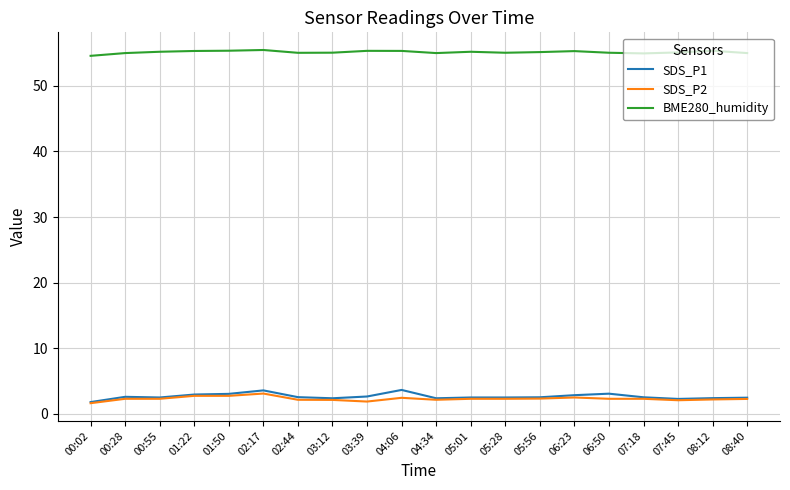

What is the greatest value displayed?

55.5